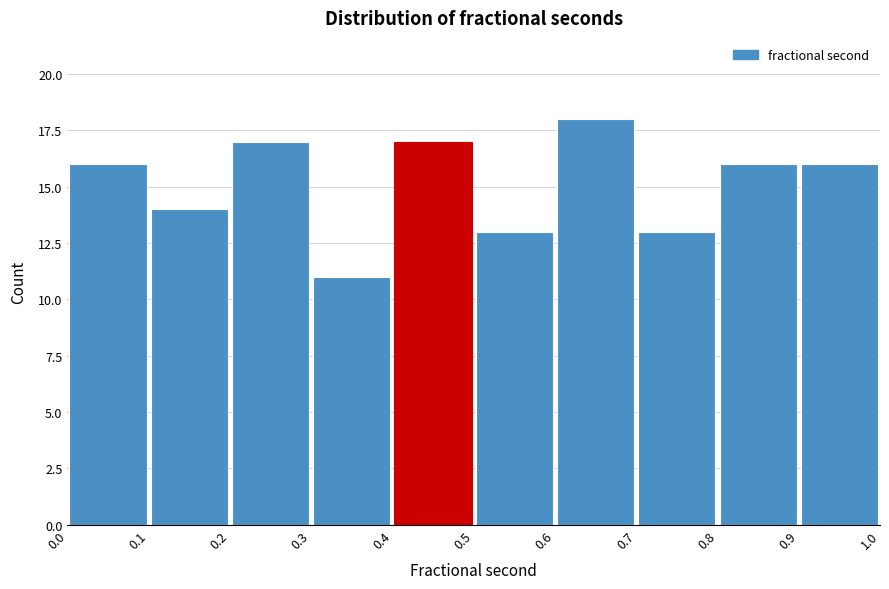

How tall is the bar that spans 0.6 to 0.7 on the x-axis? The values are not printed on the chart, so give them approximately, as read against the axis.

18